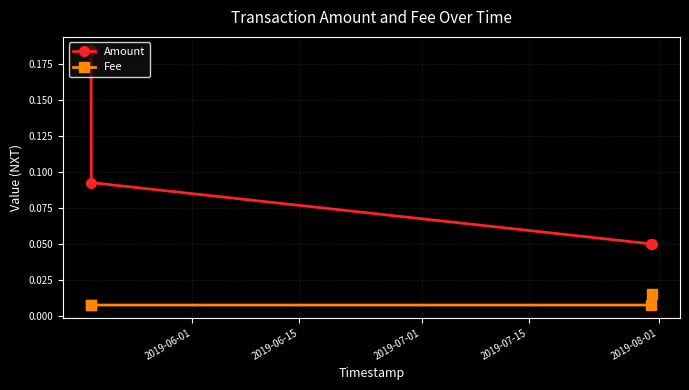

True or false: Amount and Fee intersect in this chart.

False